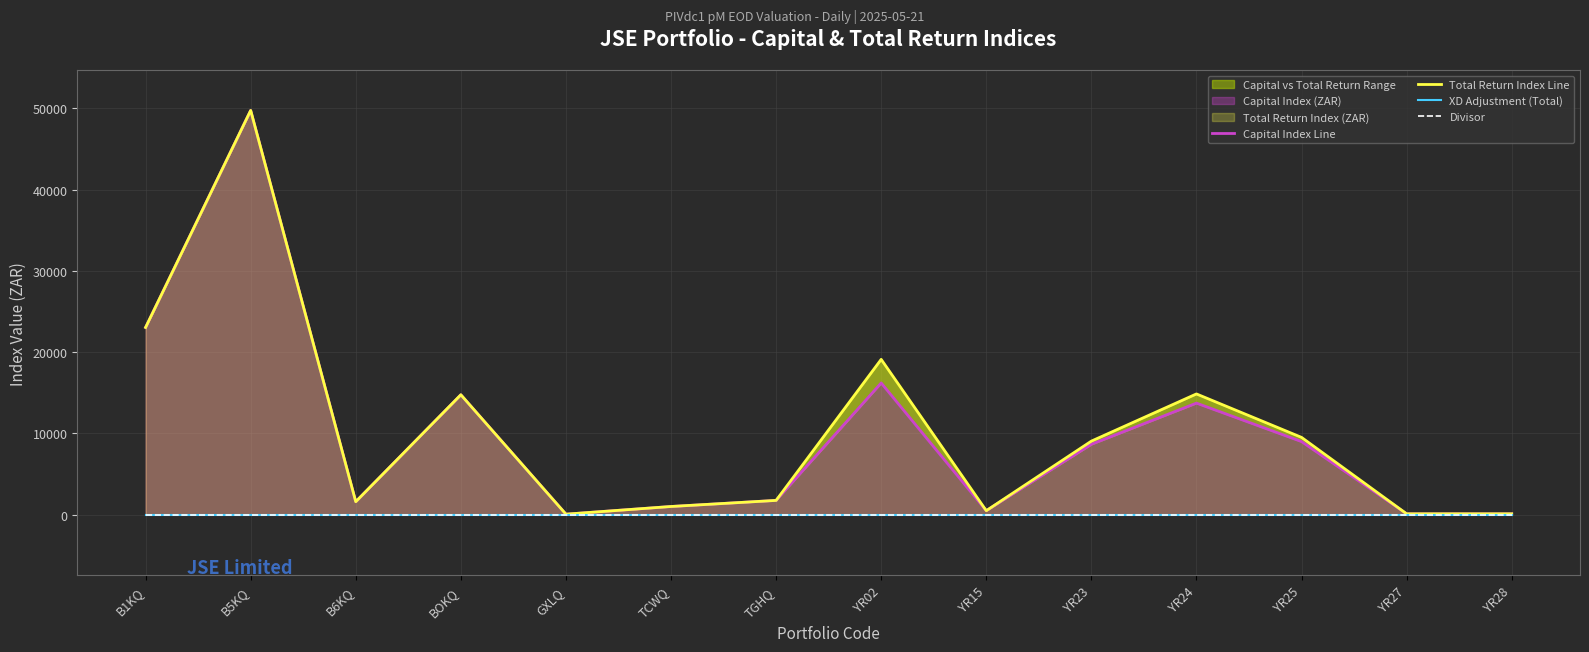

What is the sum of the Total Return Index Line values at YR23 and B6KQ?

10637.8